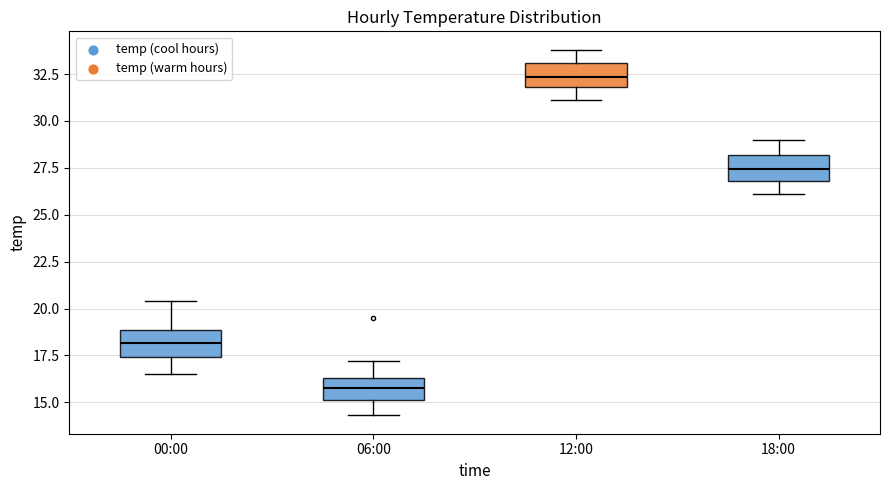

Reading left to right, transcribe this box plot: for each box, give where its median line is, the range the box spans, and where its two whiskers end, as read against the y-axis. The values are not printed on the chart, so give them approximately, as read against the axis.

00:00: median 18.0, box 17.5 to 19.0, whiskers 16.5 to 20.5
06:00: median 16.0, box 15.0 to 16.5, whiskers 14.5 to 17.0
12:00: median 32.5, box 32.0 to 33.0, whiskers 31.0 to 34.0
18:00: median 27.5, box 27.0 to 28.0, whiskers 26.0 to 29.0